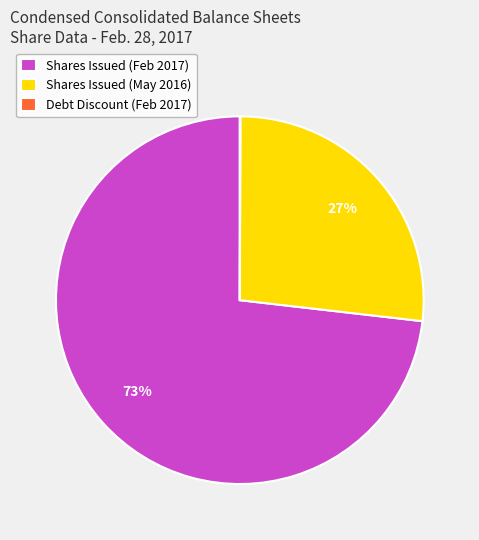

Is it true that Shares Issued (May 2016) is 34% of the pie?

False